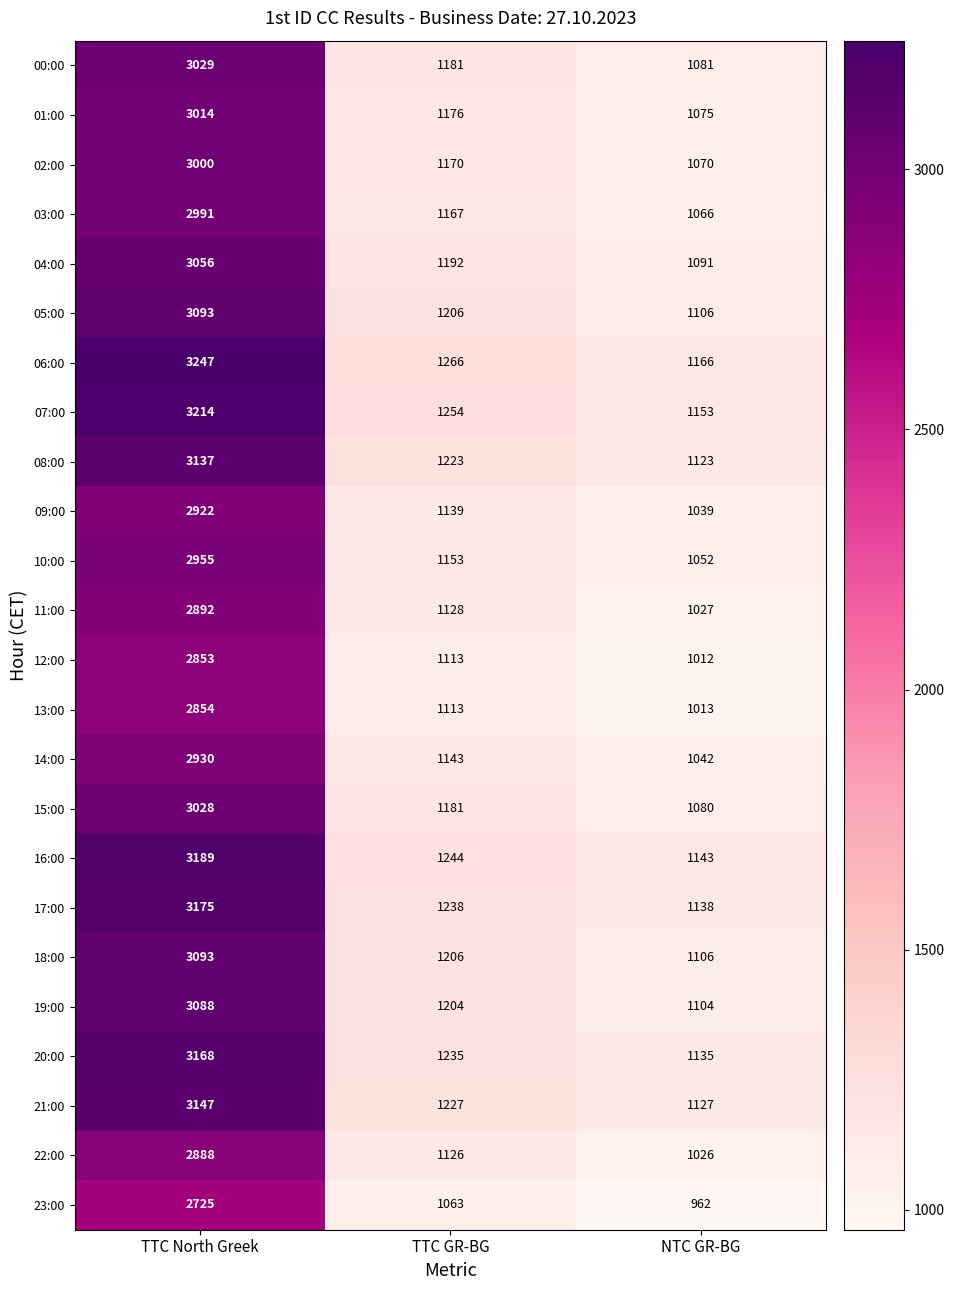

What is the sum of all 20:00 values?

5538